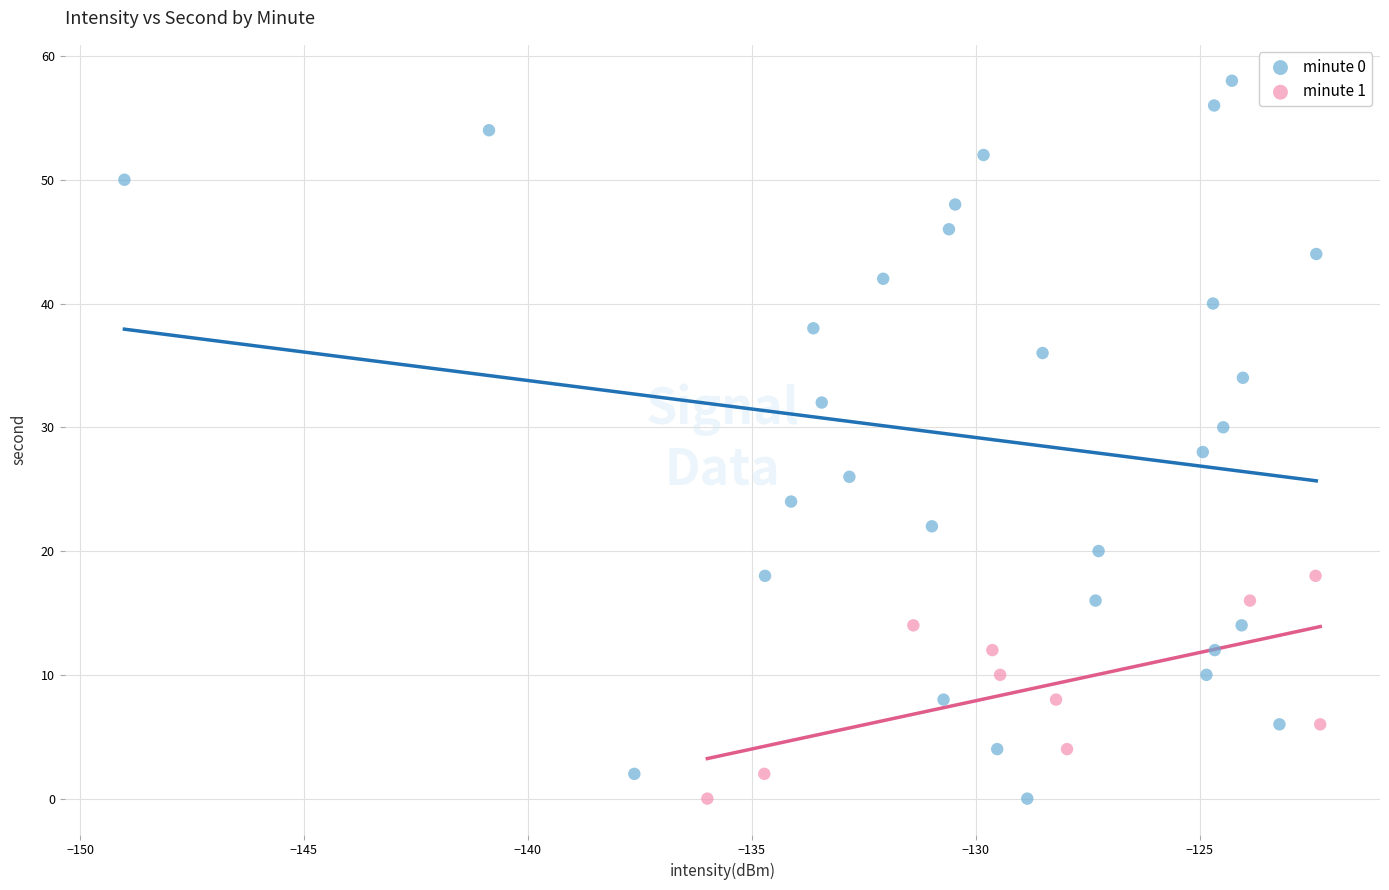

Which series has the largest Y range (max minus min)?

minute 0